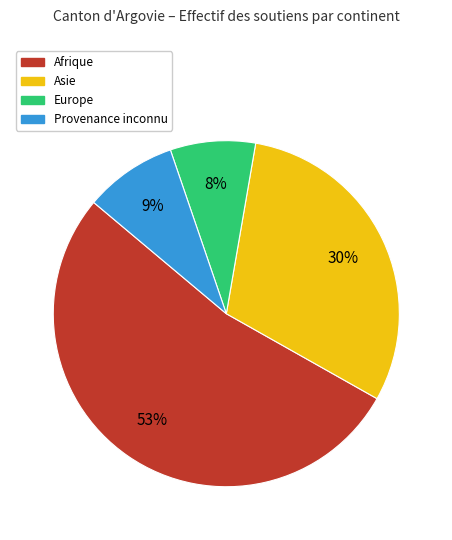

To the nearest percent, what is the difference between the largest and smallest slice percentages?

45%